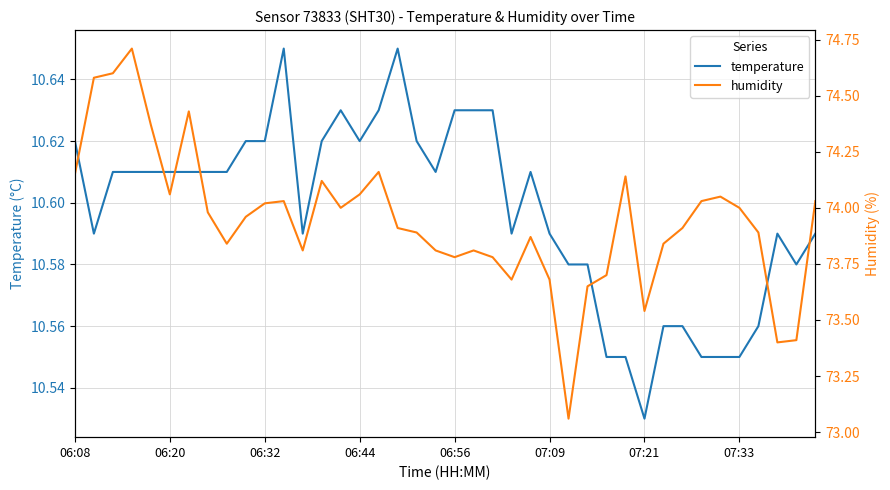

How many interior local valleys does the humidity series have?

9